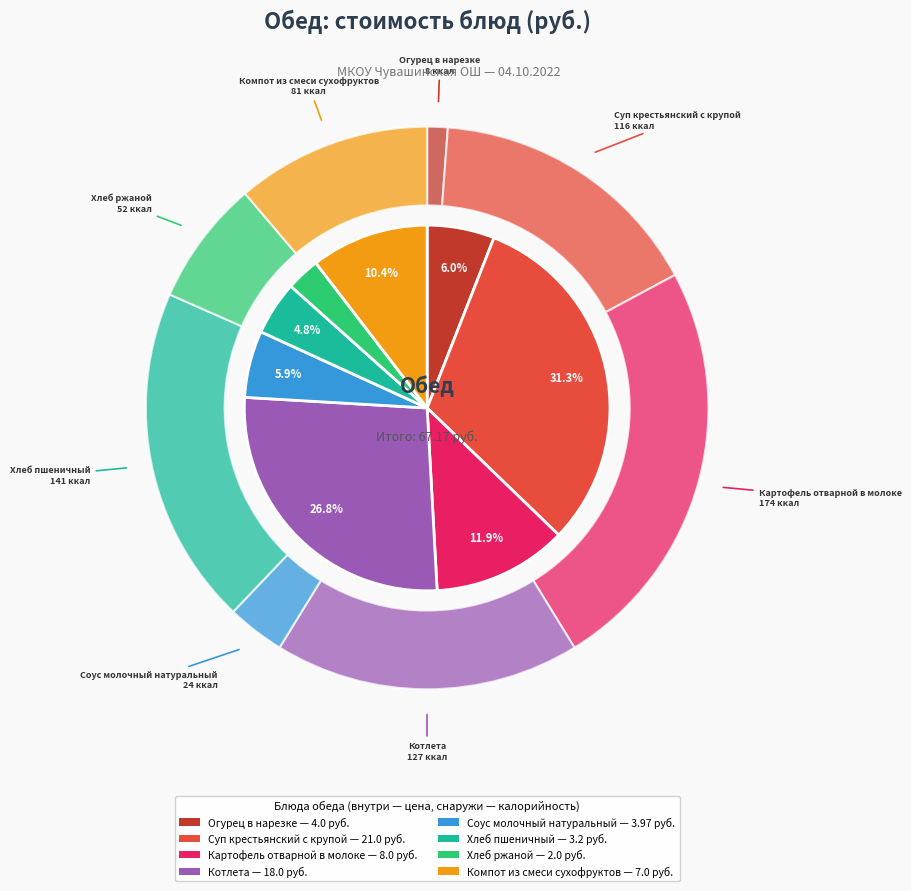

Do Котлета and Картофель отварной в молоке together represent more than half of the pie?

No